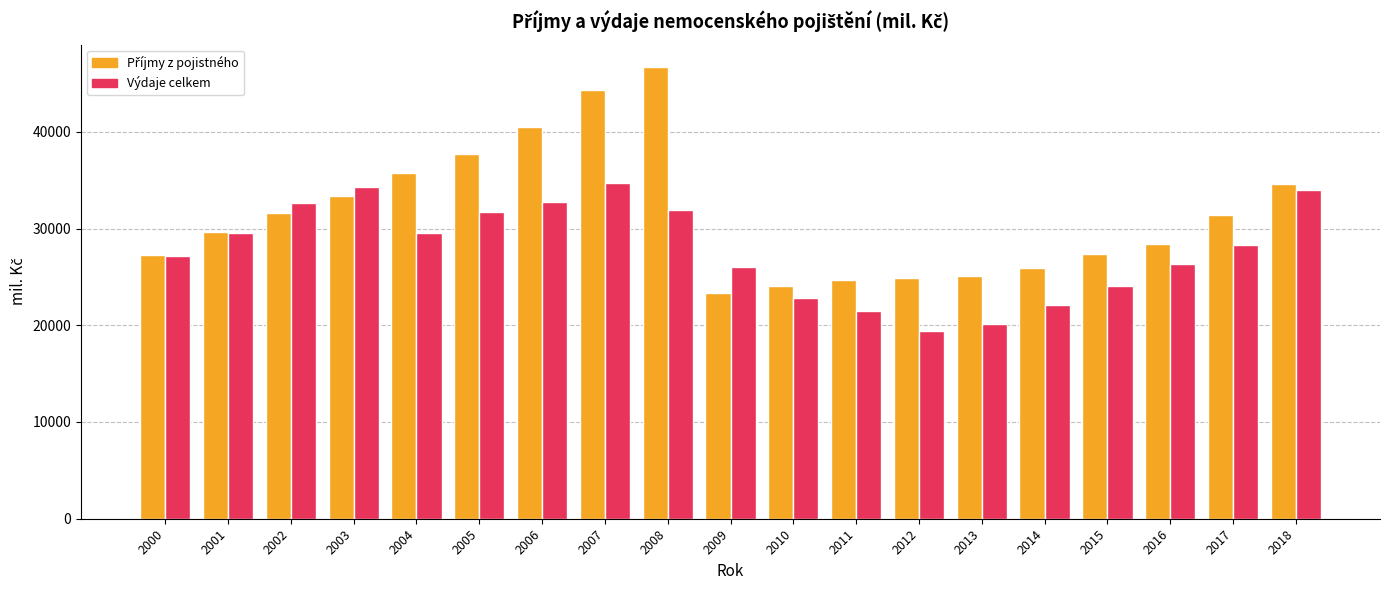

What is the total value across all series at 2005?

69339